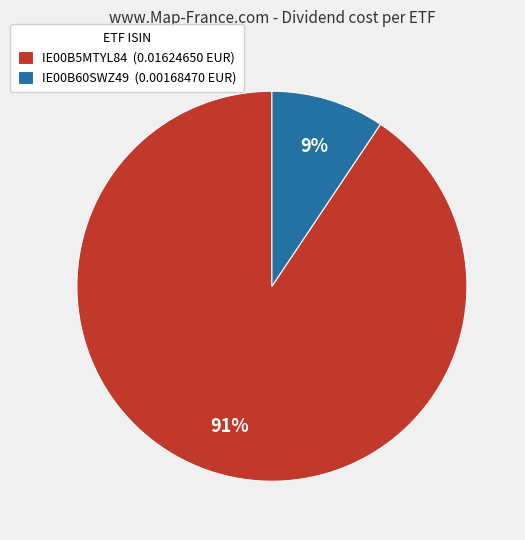

The IE00B5MTYL84 slice represents 91% of the pie. True or false?

True